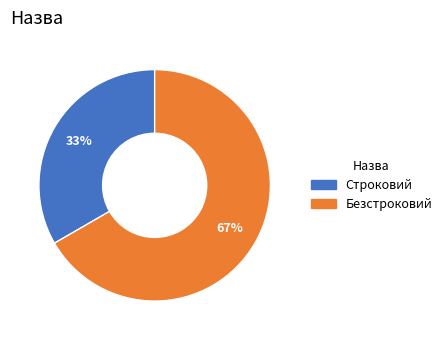

What is the majority slice?

Безстроковий